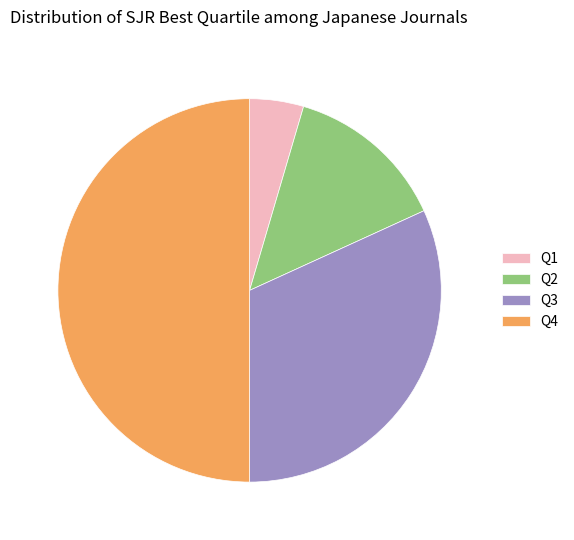

How many segments does this pie chart have?

4